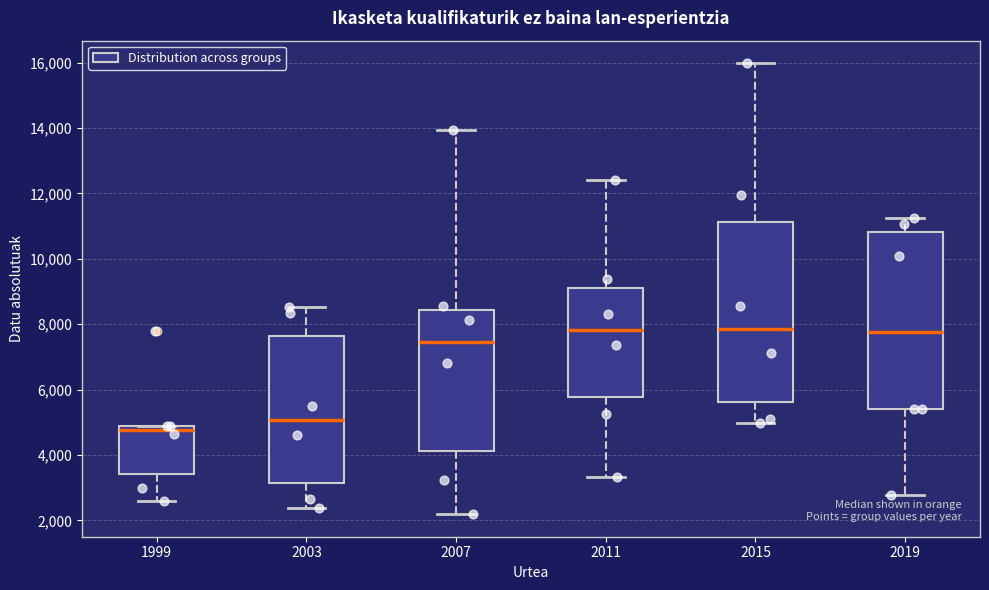

Reading left to right, read every box against the y-axis: the position of its median line, the range the box covers, and the ends of its whiskers. The values are not printed on the chart, so give them approximately, as read against the axis.

1999: median 4800 (just below the box's upper edge), box 3400 to 4800, whiskers 2600 to 4800
2003: median 5000, box 3200 to 7600, whiskers 2400 to 8600
2007: median 7400, box 4200 to 8400, whiskers 2200 to 14000
2011: median 7800, box 5800 to 9200, whiskers 3400 to 12400
2015: median 7800, box 5600 to 11200, whiskers 5000 to 16000
2019: median 7800, box 5400 to 10800, whiskers 2800 to 11200